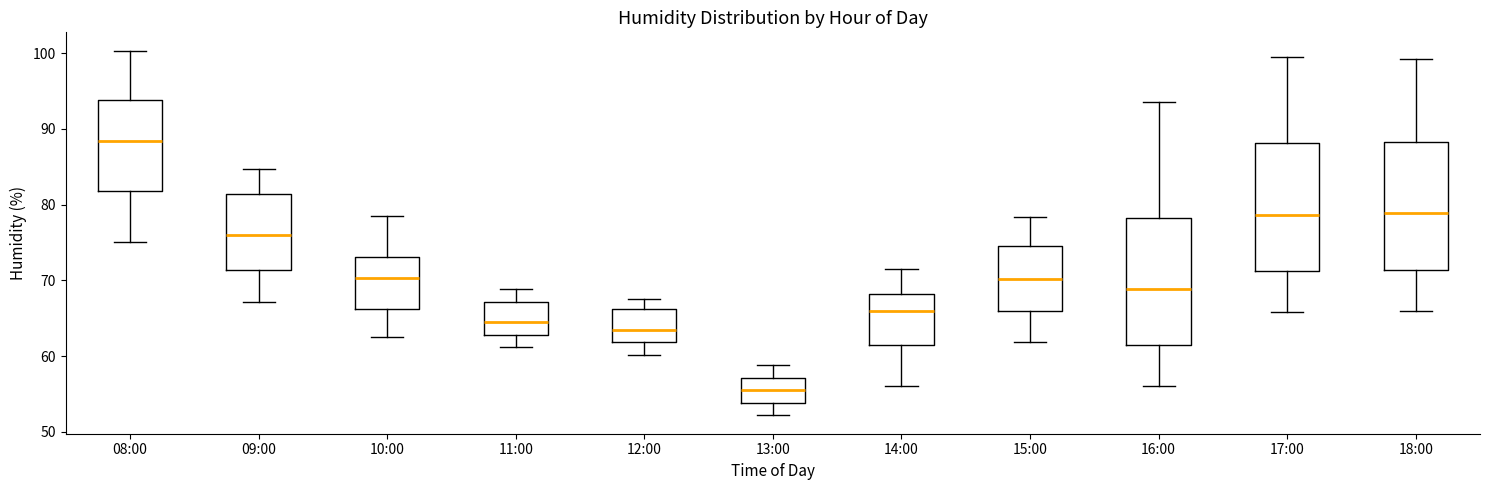

Reading left to right, transcribe this box plot: for each box, give where its median line is, the range the box spans, and where its two whiskers end, as read against the y-axis. The values are not printed on the chart, so give them approximately, as read against the axis.

08:00: median 88, box 82 to 94, whiskers 75 to 100
09:00: median 76, box 71 to 81, whiskers 67 to 85
10:00: median 70, box 66 to 73, whiskers 63 to 79
11:00: median 65, box 63 to 67, whiskers 61 to 69
12:00: median 64, box 62 to 66, whiskers 60 to 68
13:00: median 56, box 54 to 57, whiskers 52 to 59
14:00: median 66, box 61 to 68, whiskers 56 to 72
15:00: median 70, box 66 to 75, whiskers 62 to 78
16:00: median 69, box 61 to 78, whiskers 56 to 94
17:00: median 79, box 71 to 88, whiskers 66 to 100
18:00: median 79, box 71 to 88, whiskers 66 to 99